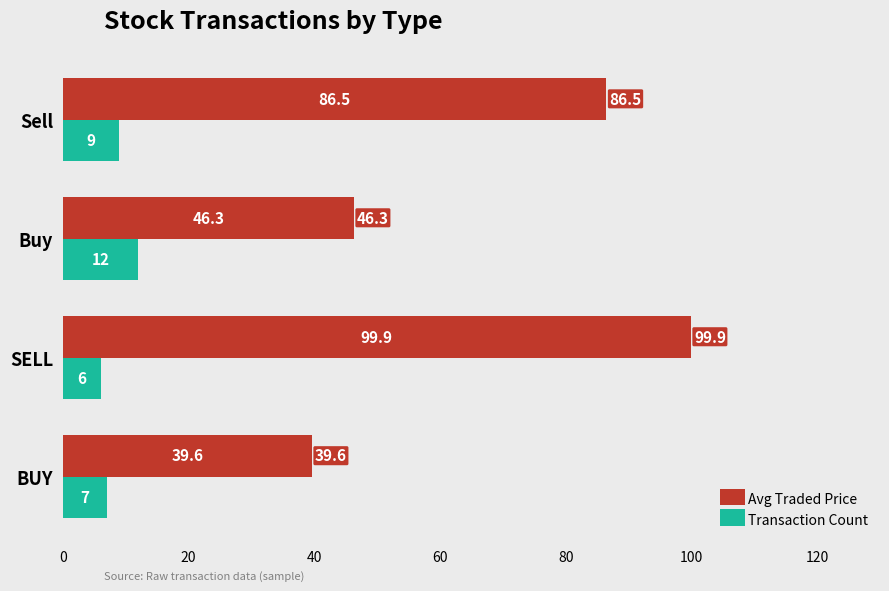

What is the average value of the Avg Traded Price series?

68.1